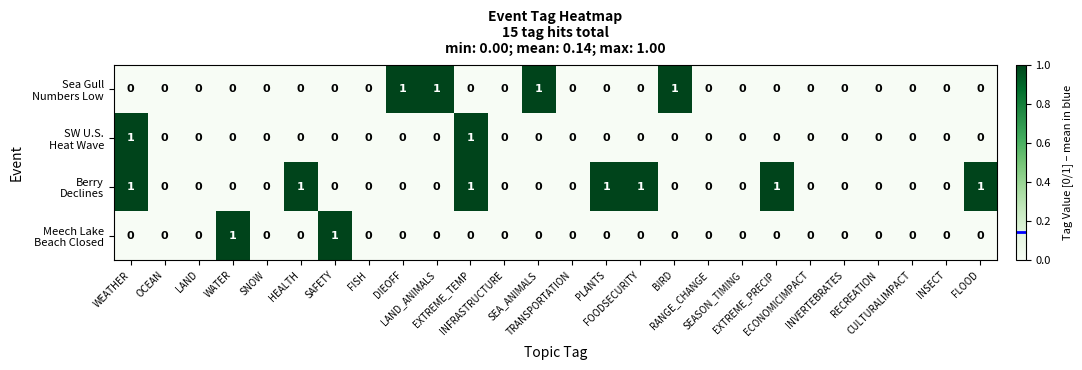

How many data points does each series have?

26